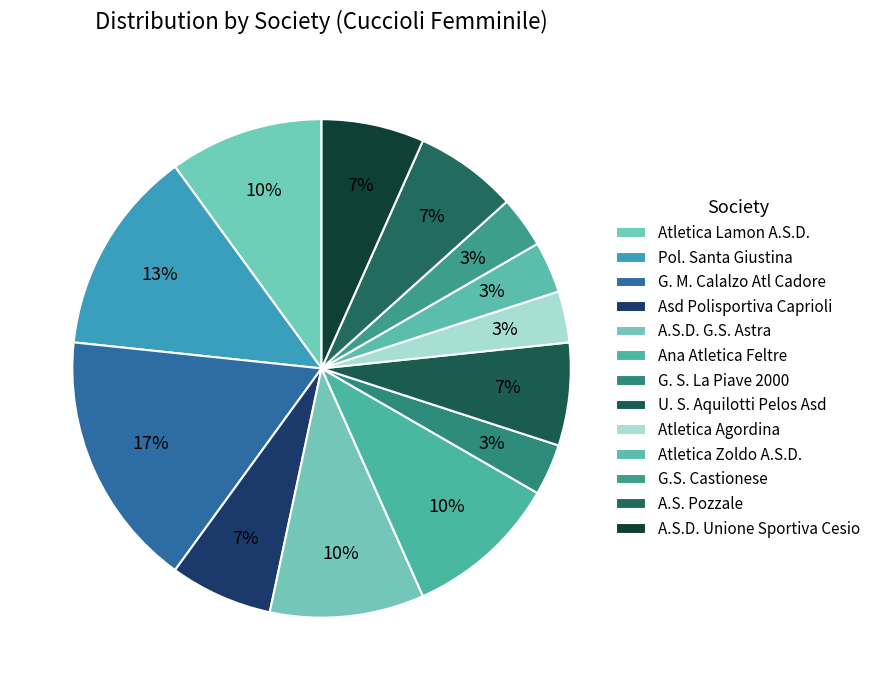

How many segments does this pie chart have?

13